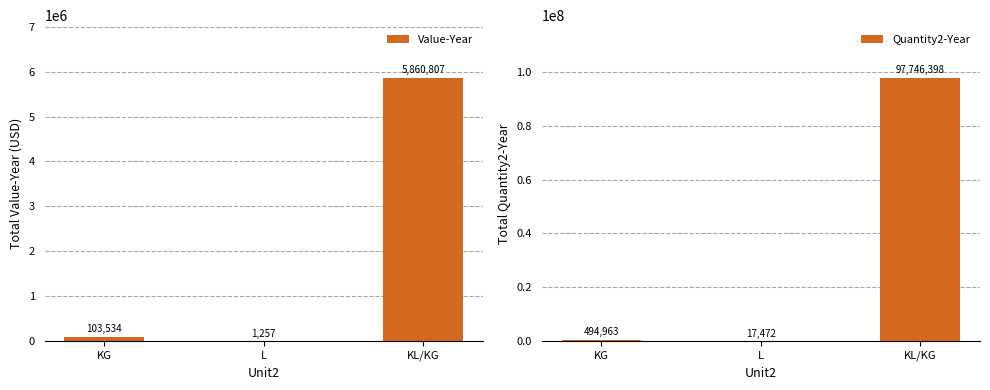

How many groups of bars are there?

3